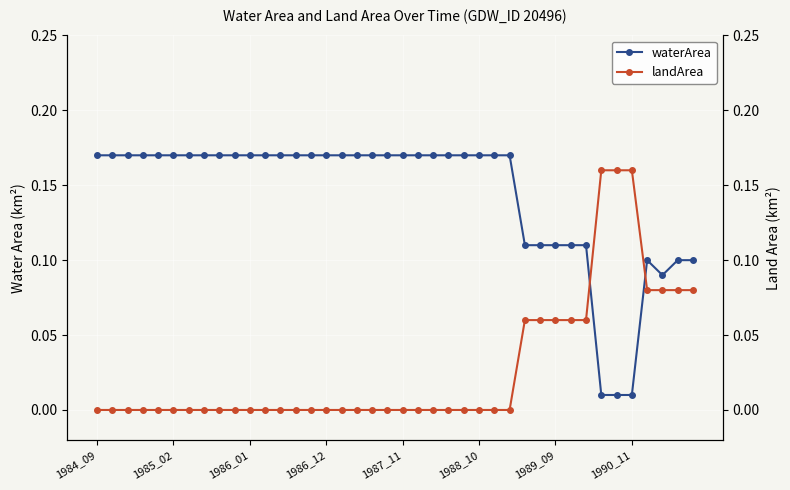

How many data points does each series have?

40